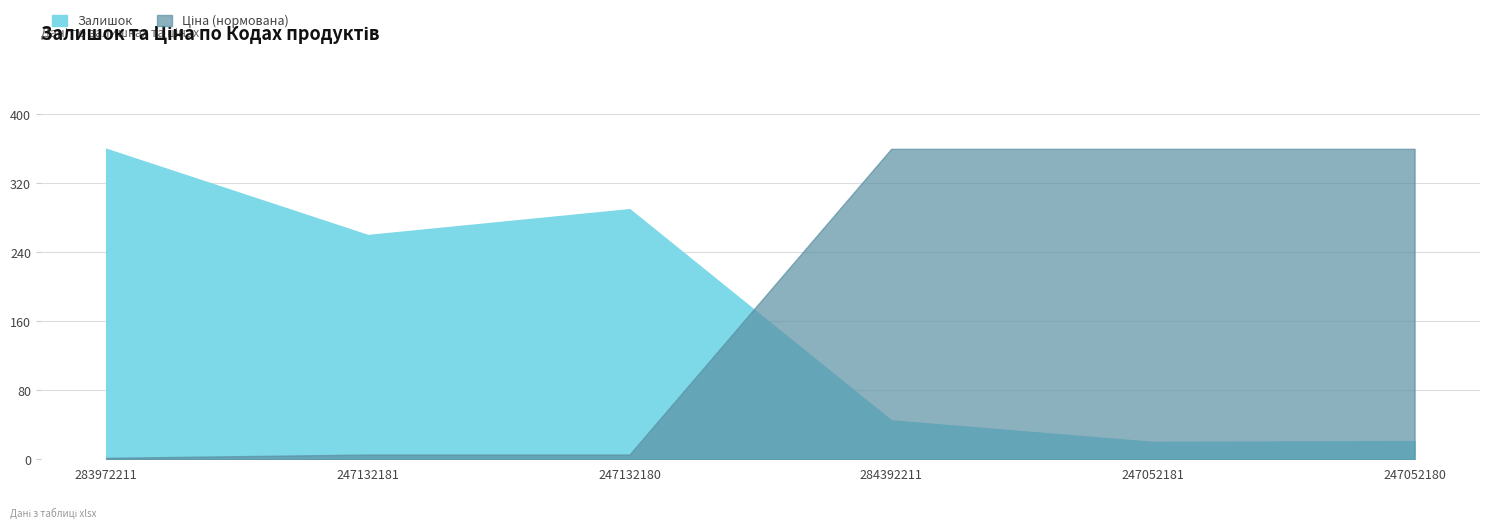

Reading left to right, transcribe all the data shown in this chart.

Залишок: 283972211=360.0	247132181=260.0	247132180=290.0	284392211=45.0	247052181=20.0	247052180=21.0
Ціна: 283972211=1.6	247132181=5.4	247132180=5.4	284392211=360.0	247052181=360.0	247052180=360.0